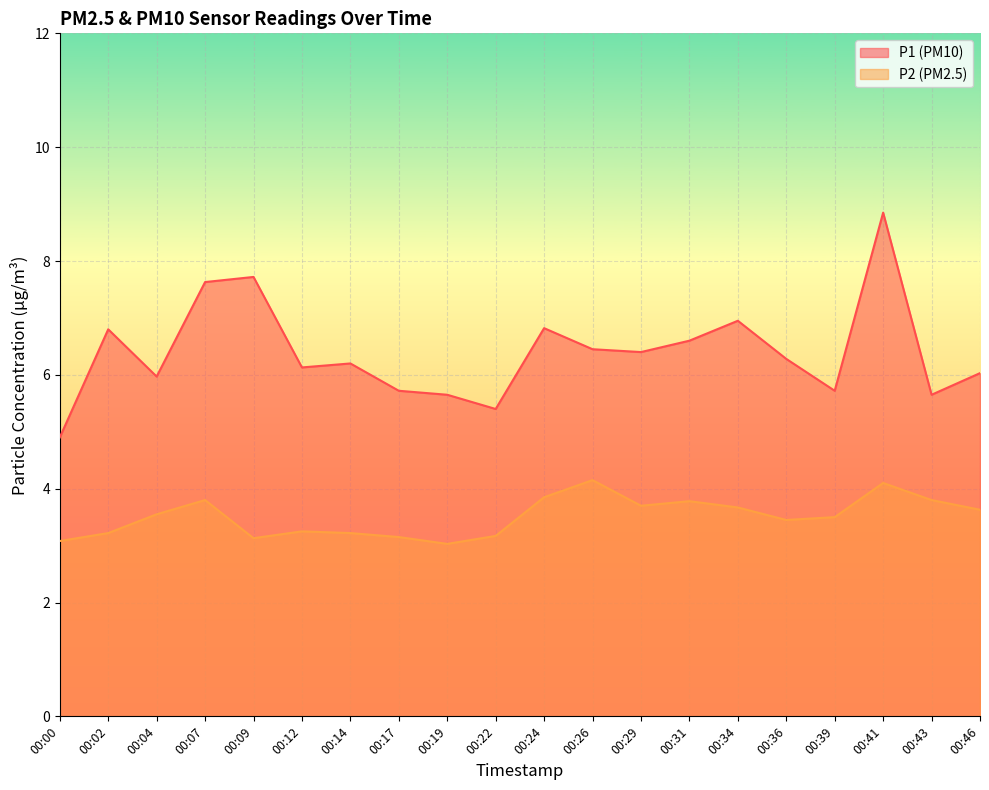

What is the average value of the P1 series?

6.4